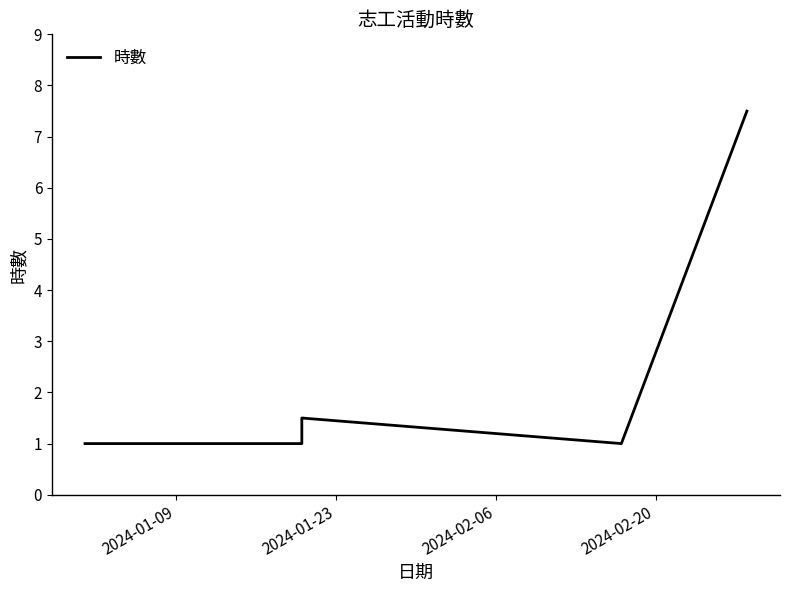

What is the label of the 7th point from the right?

2024-01-09